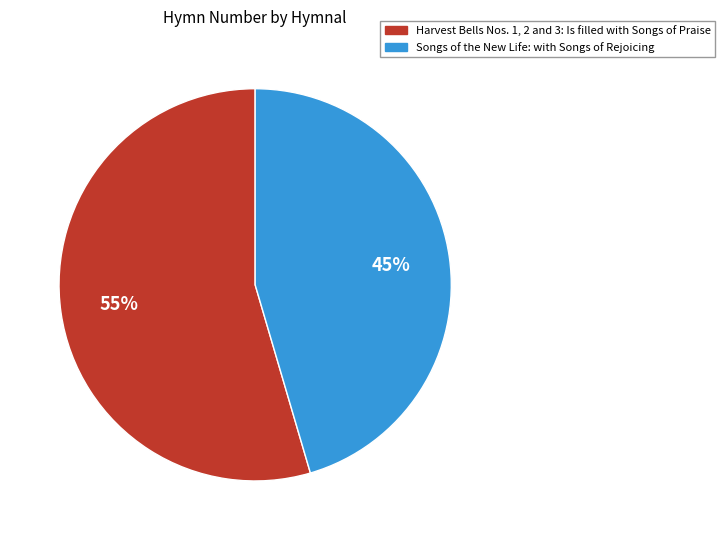

Does any single category account for the majority?

Yes